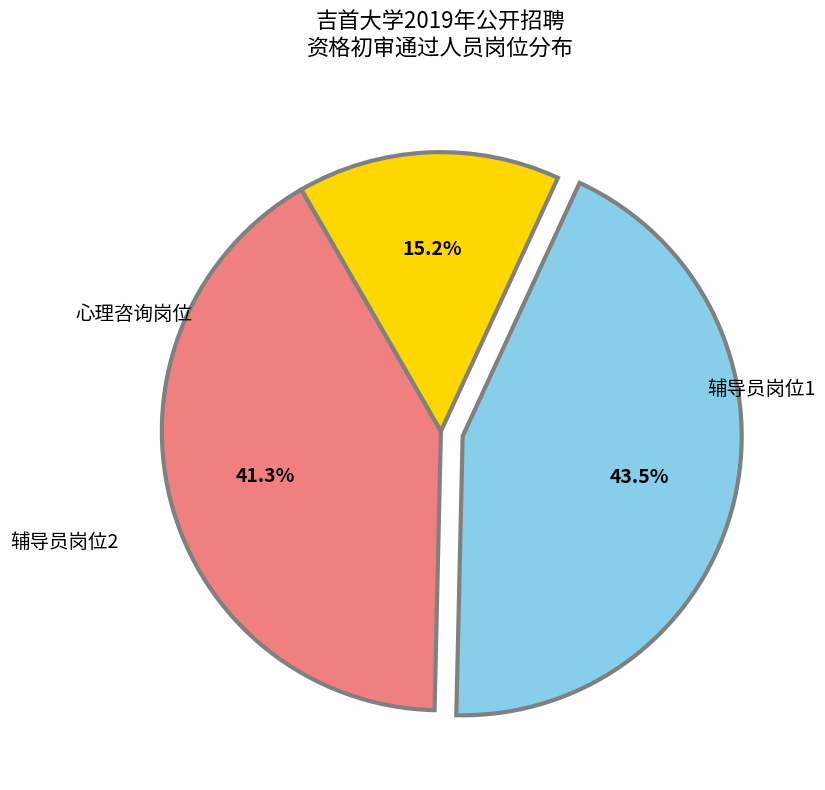

How many segments does this pie chart have?

3